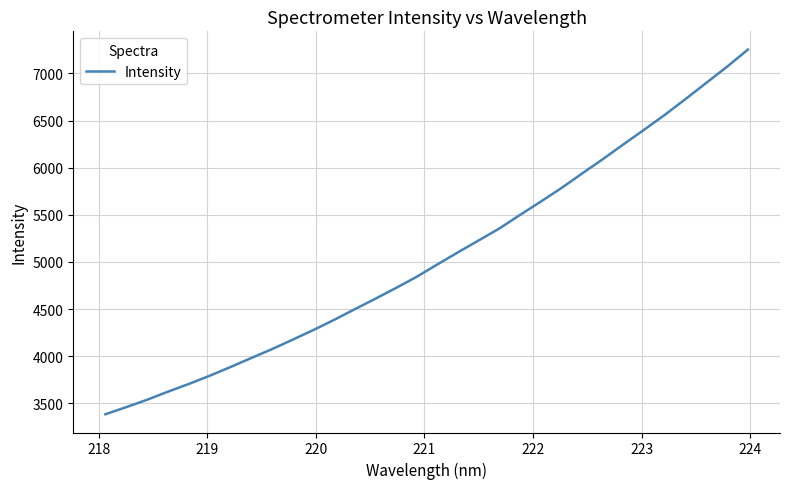

What is the greatest value displayed?

7252.0